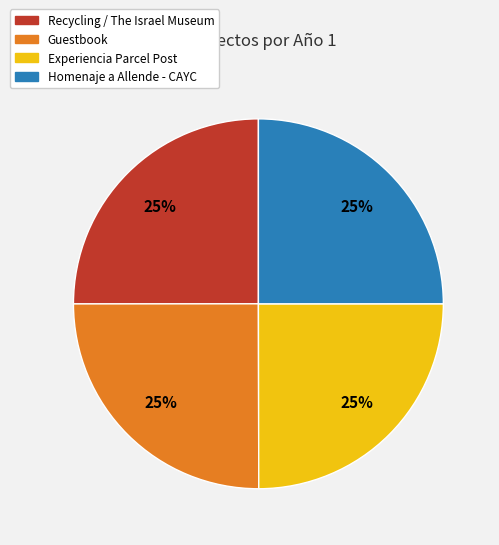

What is the ratio of the value at Experiencia Parcel Post to the value at Recycling / The Israel Museum?

1.0